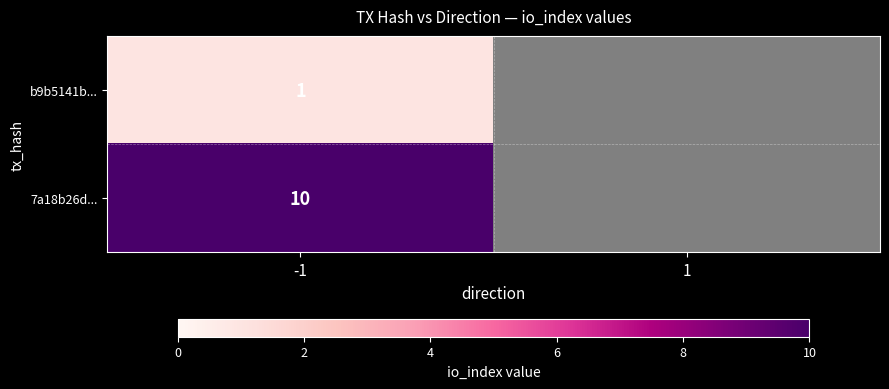

At -1, list the series in order from largest to smallest.

7a18b26d..., b9b5141b...